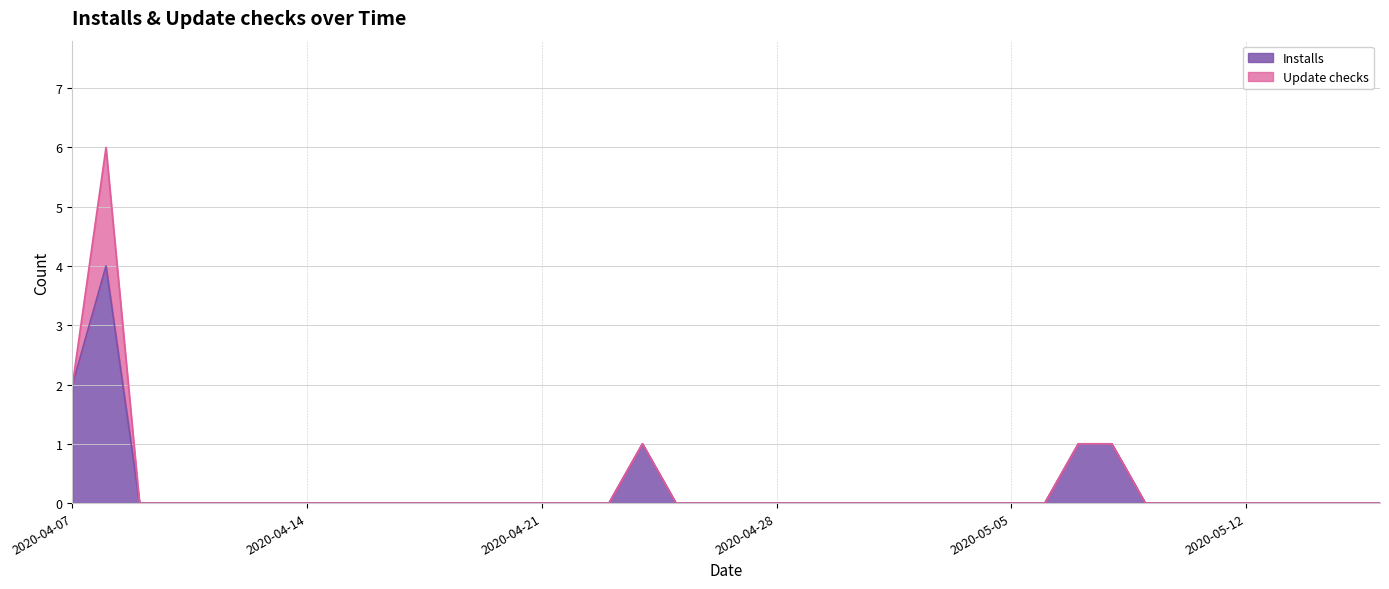

Reading left to right, list all the values displayed in this chart.

2	4	0	0	0	0	0	0	0	0	0	0	0	0	0	0	0	1	0	0	0	0	0	0	0	0	0	0	0	0	1	1	0	0	0	0	0	0	0	0